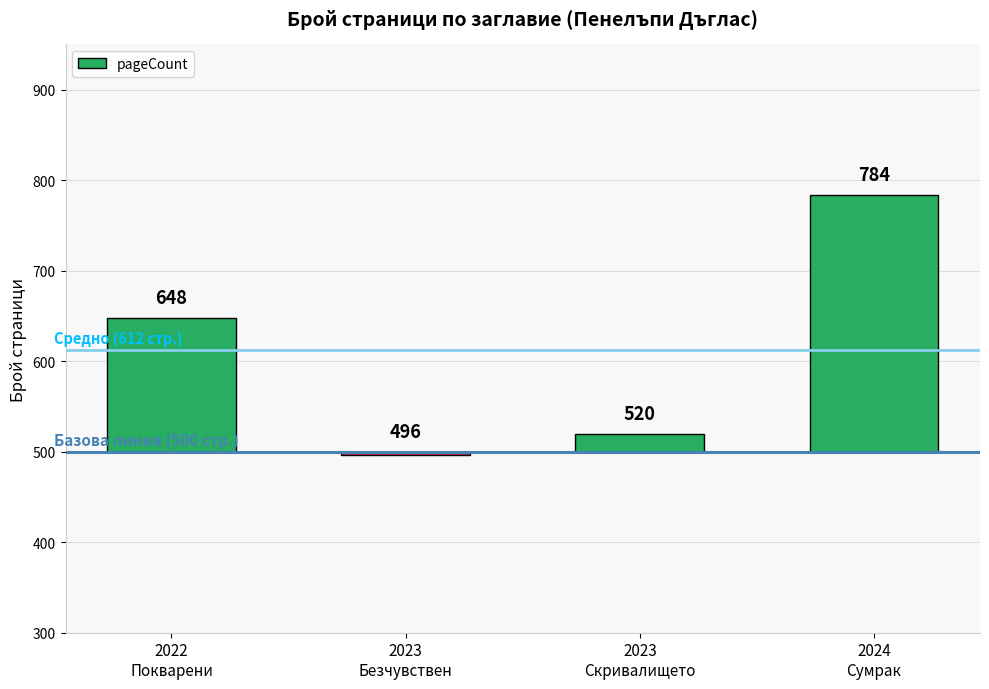

Which has a higher value, 2023
Безчувствен or 2023
Скривалището?

2023
Скривалището